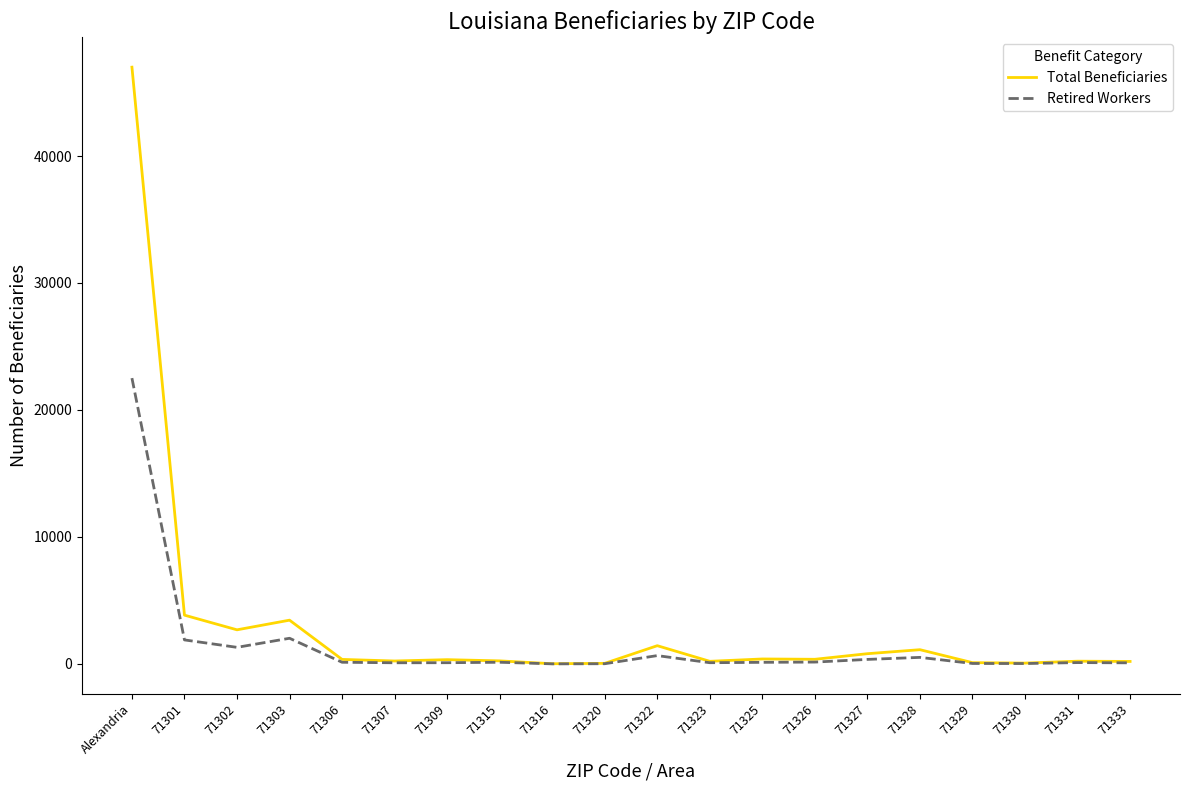

At which category is the sum across all series the highest?

Alexandria